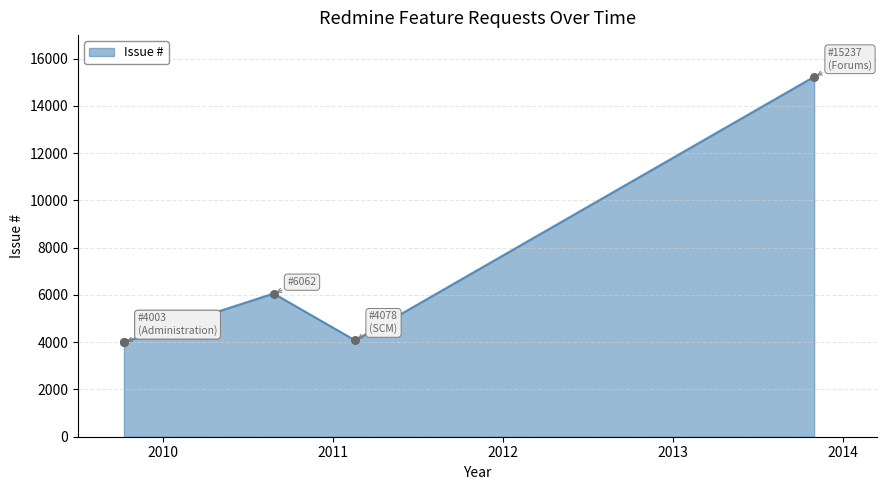

Between 2009-10-08 and 2010-08-26, which is larger?

2010-08-26